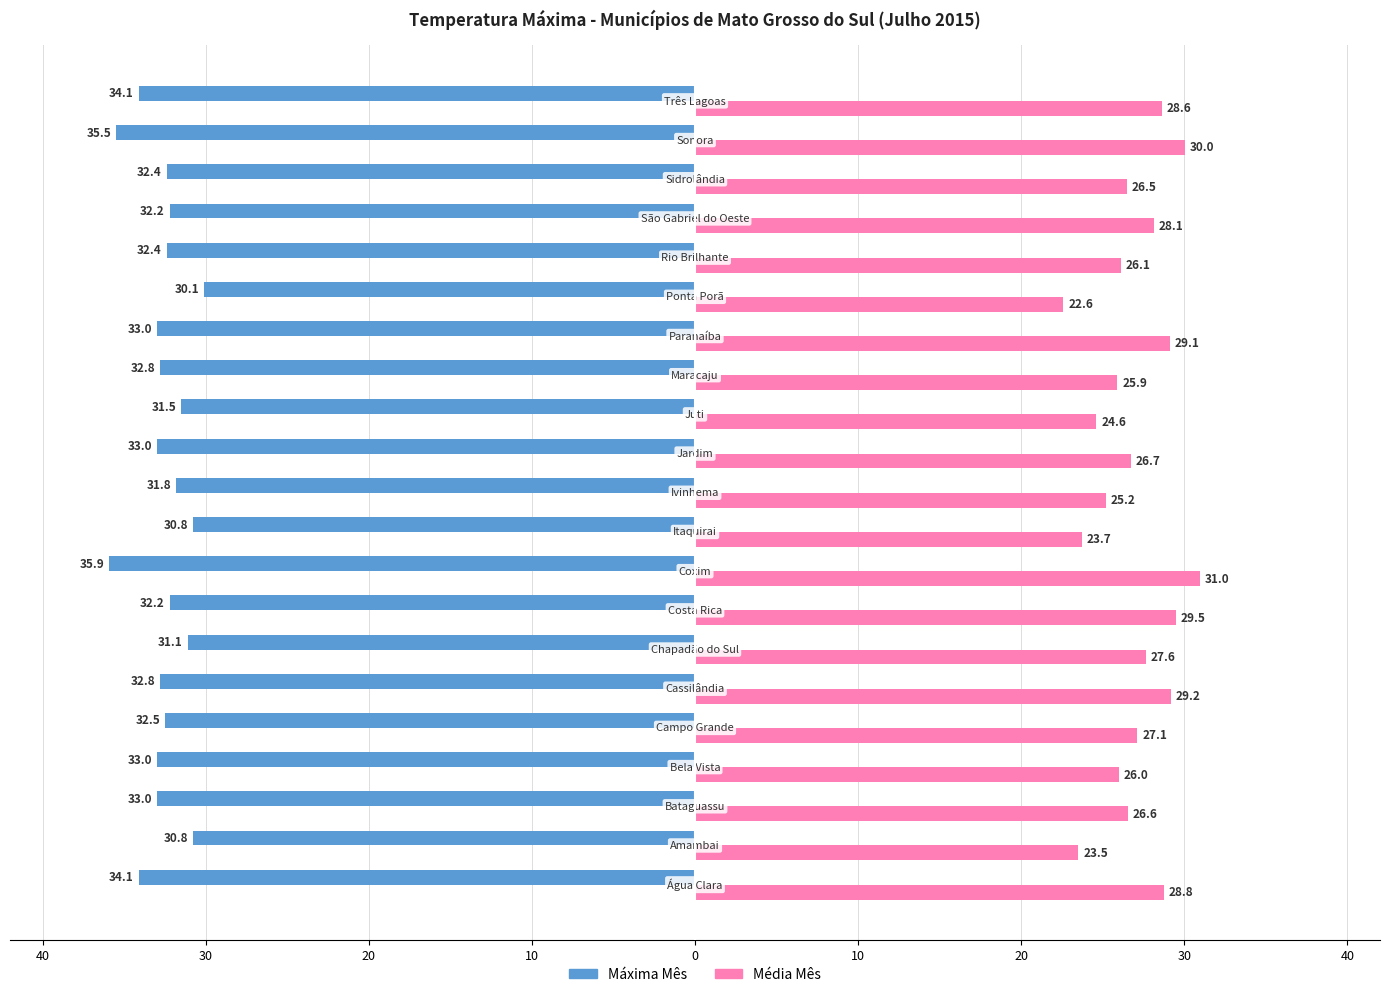

What is the value of the Máxima Mês bar at the 10th from the left?

-30.8